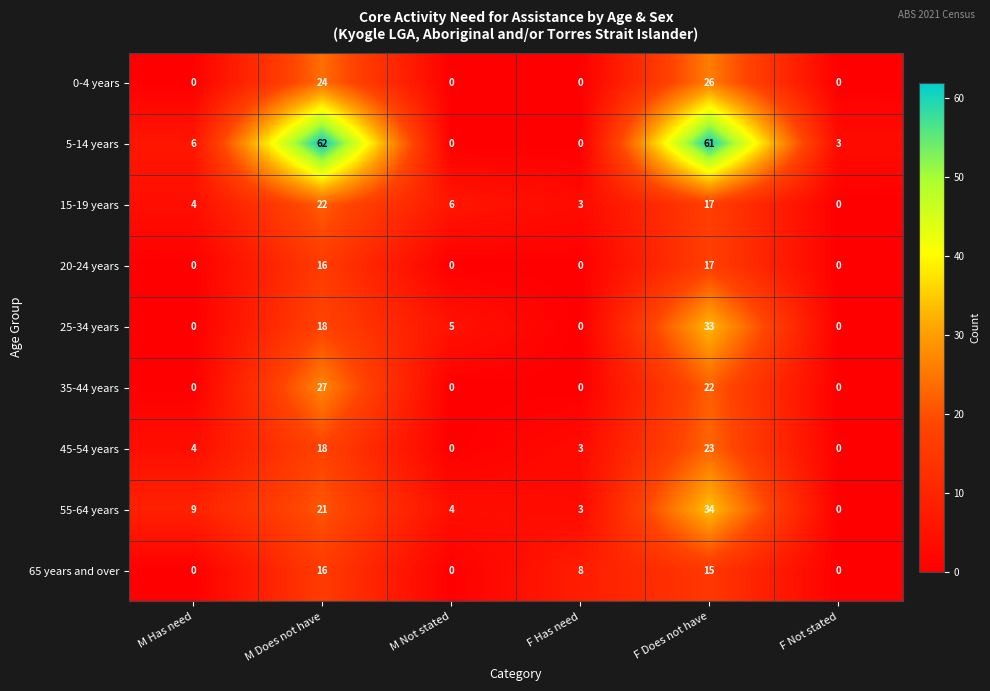

Which series changed the most between M Not stated and F Not stated?

15-19 years